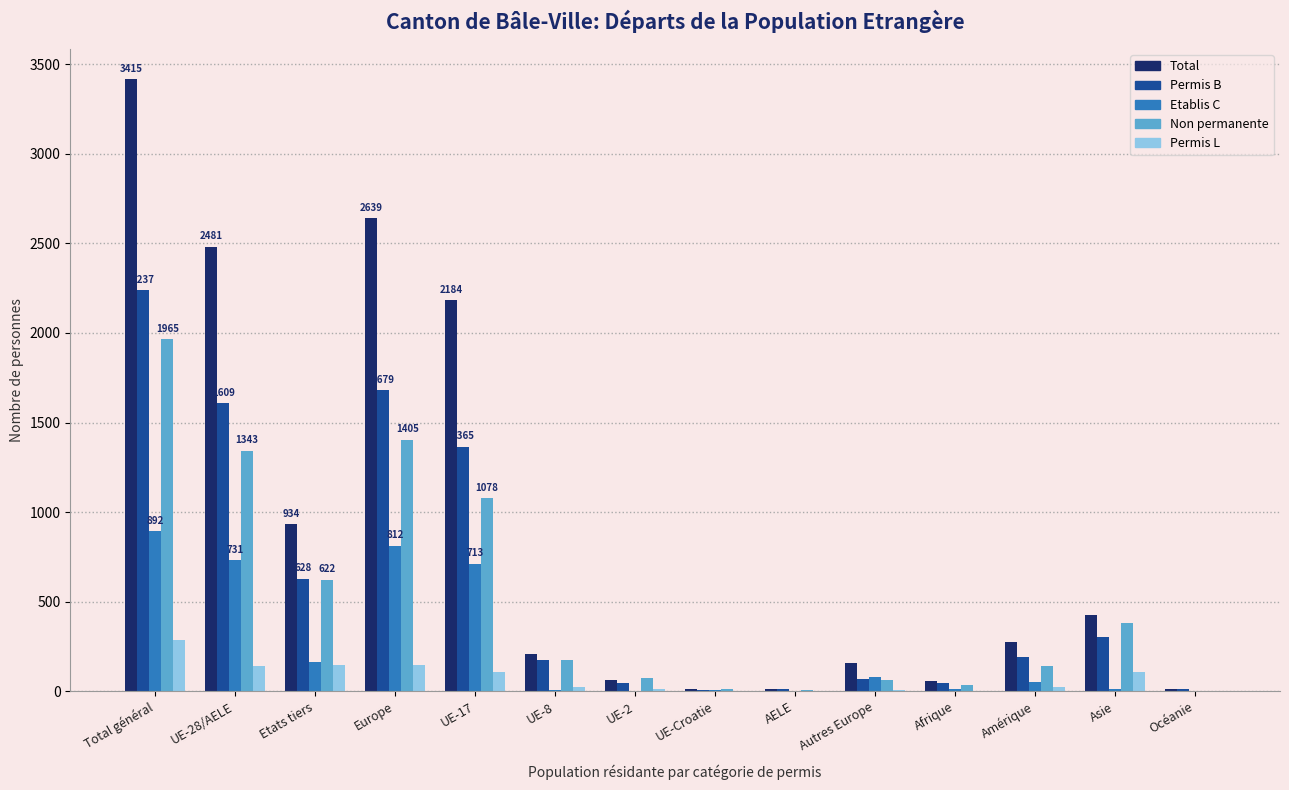

How many groups of bars are there?

14